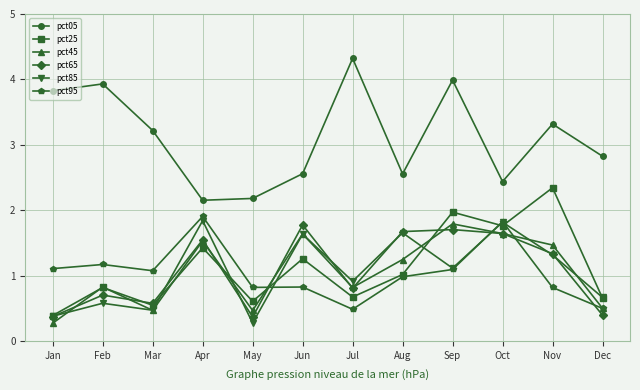

What is the maximum value shown in the chart?

4.3